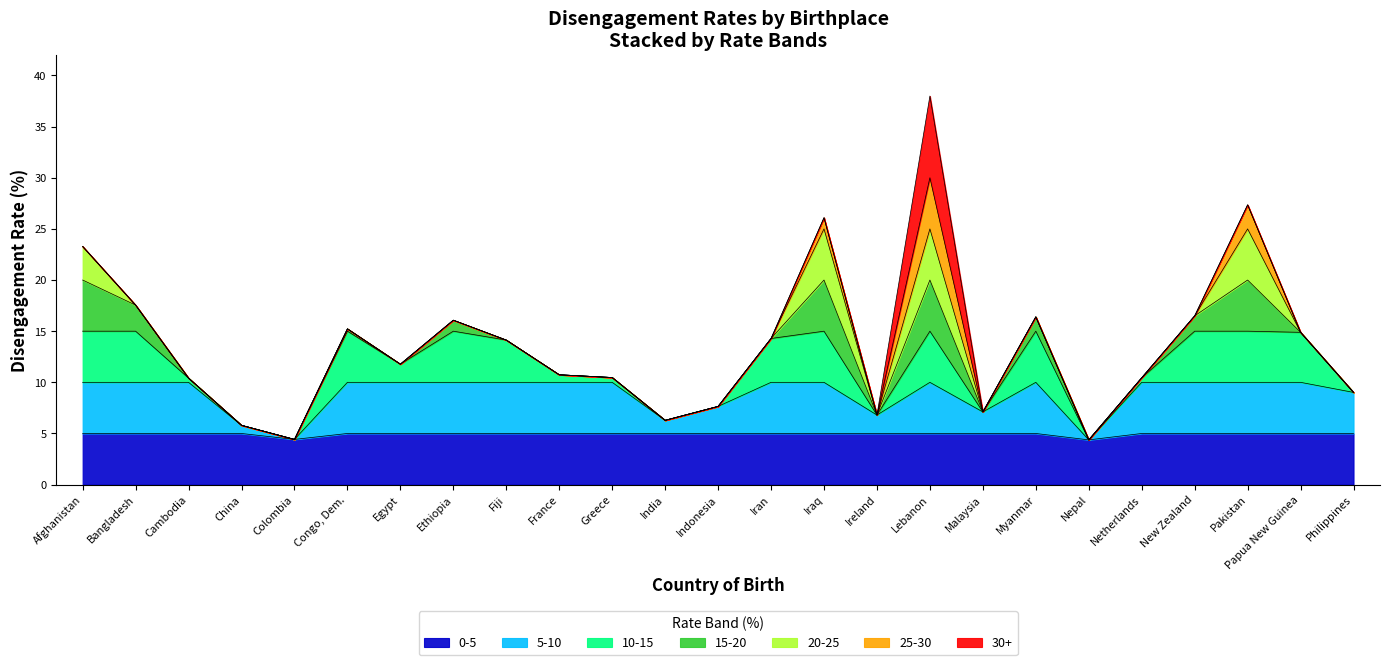

True or false: Adjusted_high and Adjusted_low cross at least once.

False